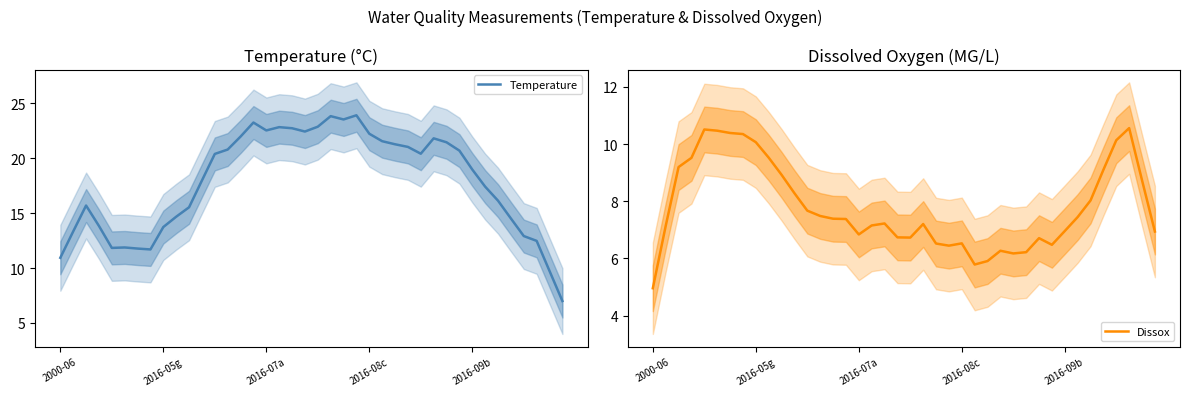

What is the difference between the maximum and minimum values in the Dissox series?

5.6